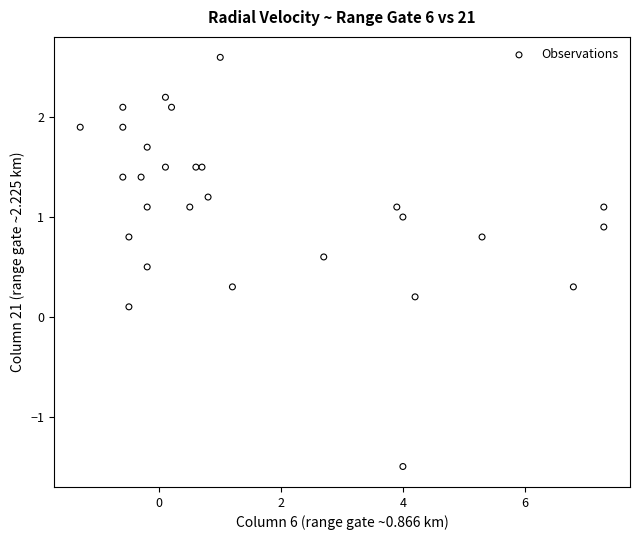

What is the range of X values (max minus min)?

8.6